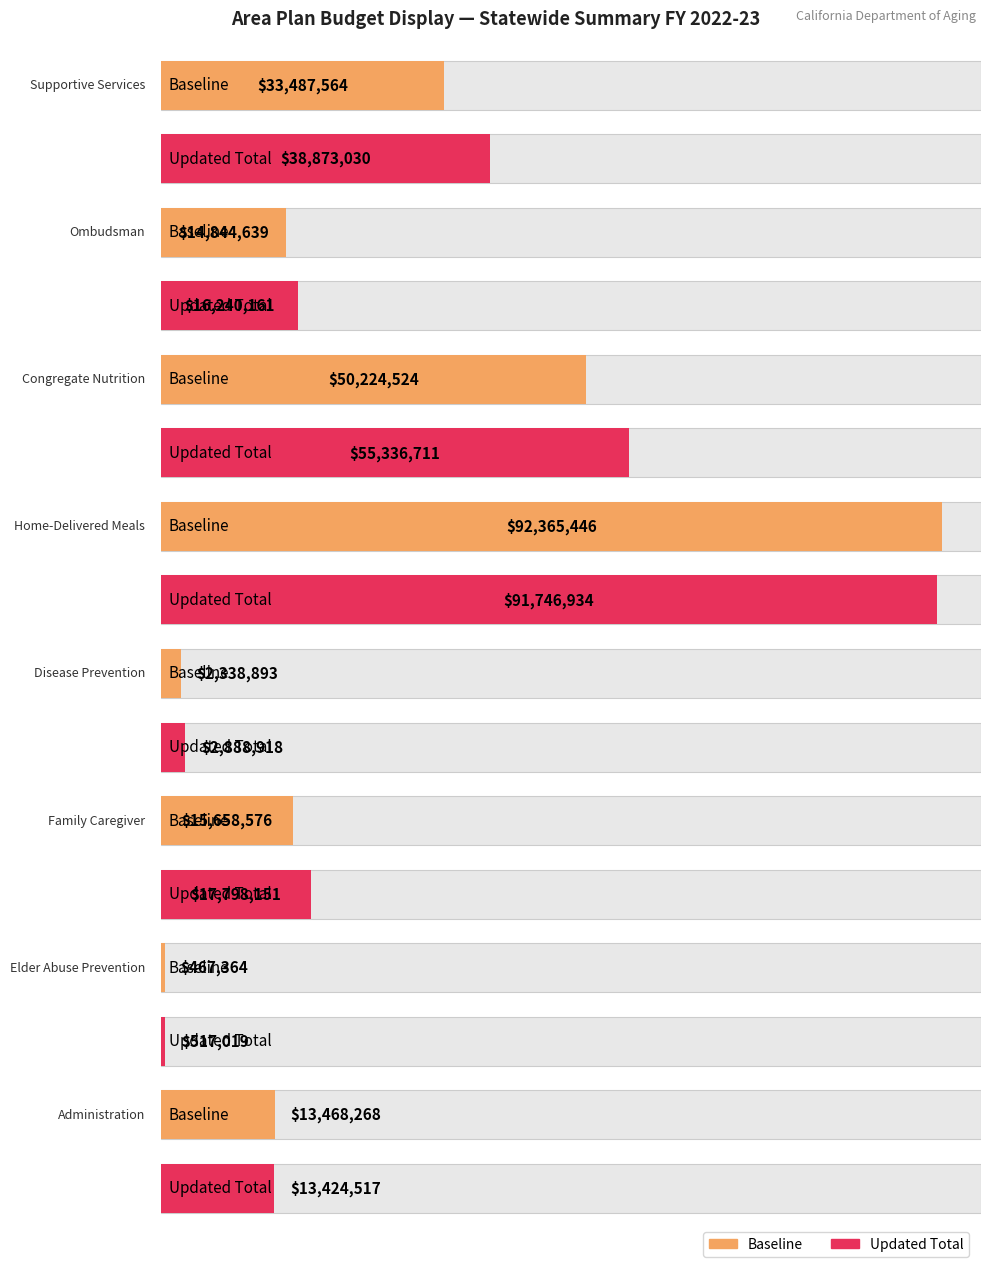

The value of Baseline at Disease Prevention is 2338893. True or false?

True